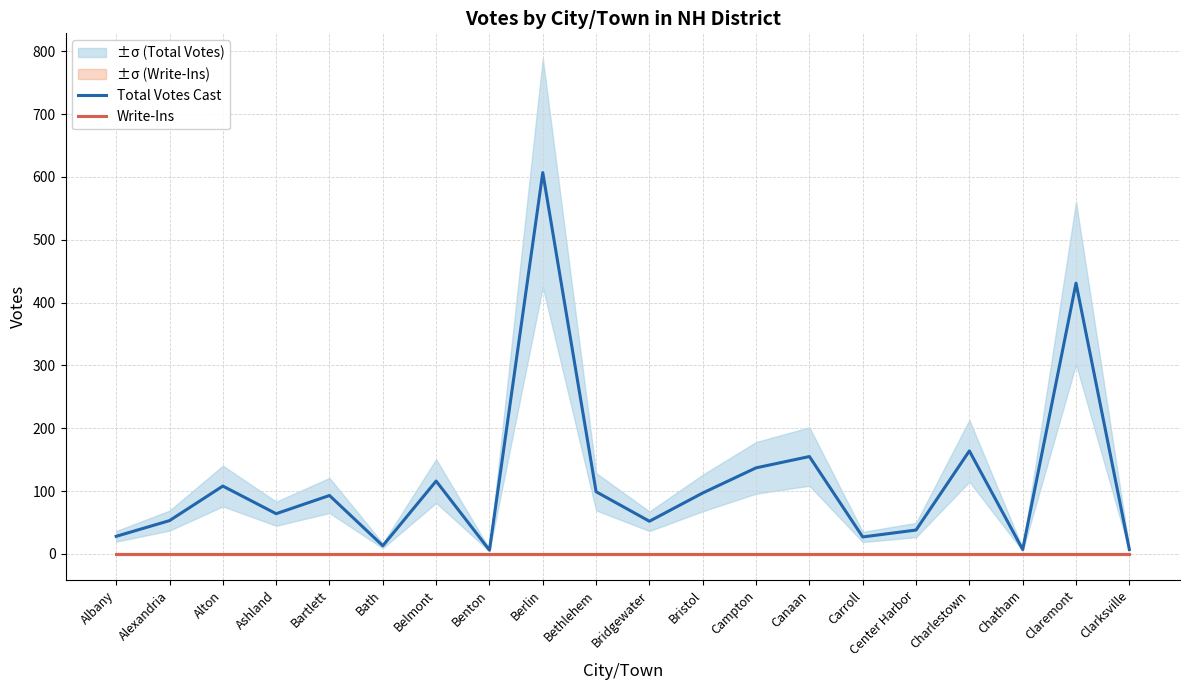

What is the spread (max minus min) of values at Albany?

28